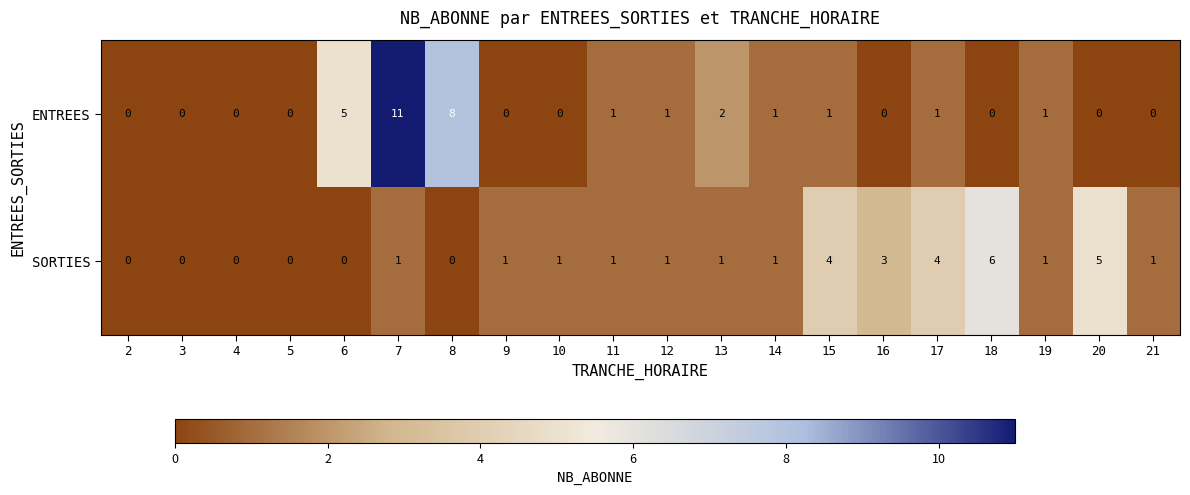

Which series changed the most between 11 and 21?

ENTREES